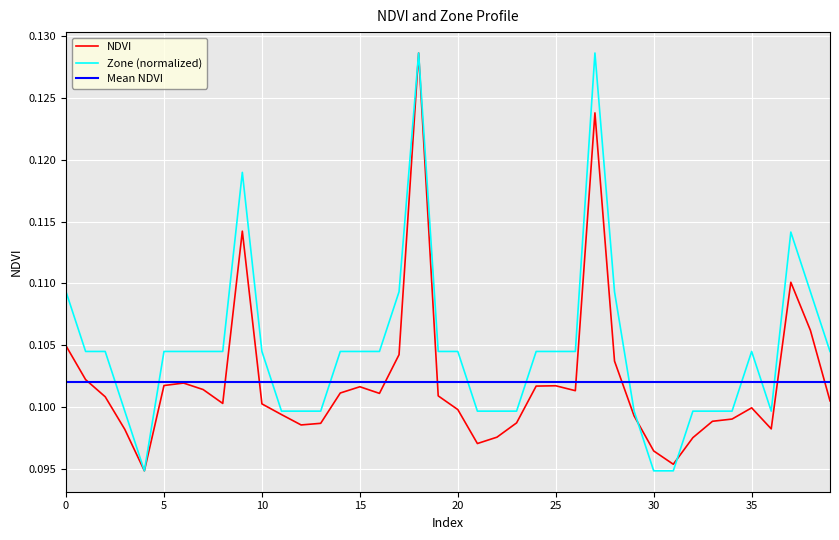

Which series has the largest total across all categories?

Zone (normalized)